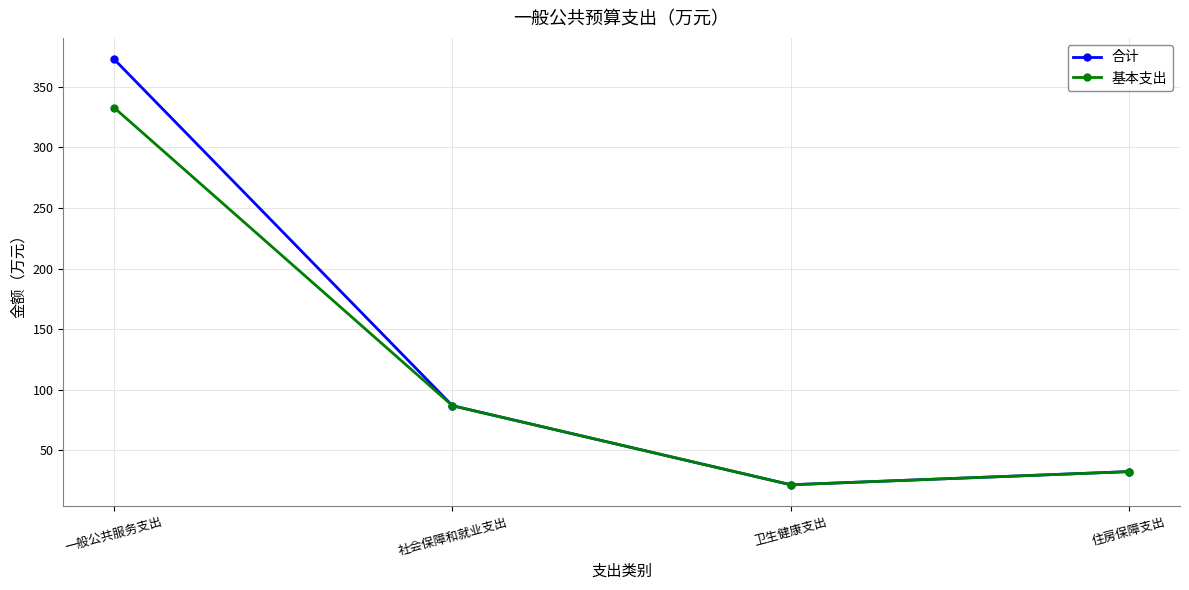

At how many categories does at least one series exceed 296?

1